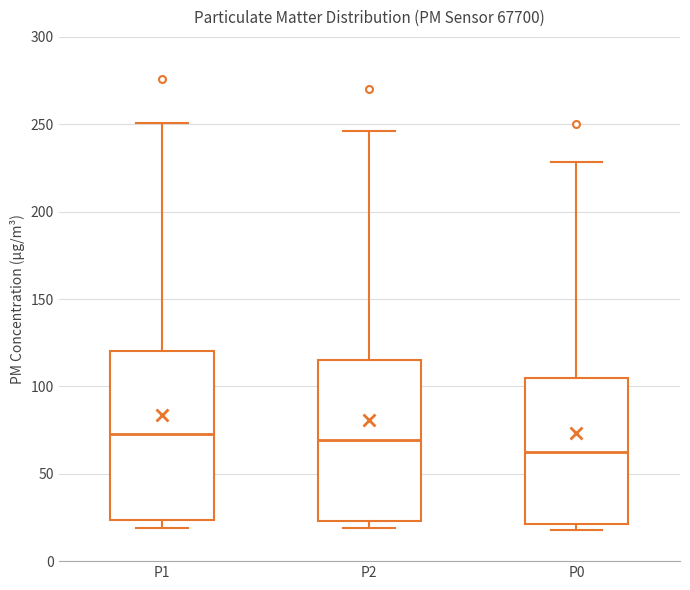

Reading left to right, transcribe this box plot: for each box, give where its median line is, the range the box spans, and where its two whiskers end, as read against the y-axis. The values are not printed on the chart, so give them approximately, as read against the axis.

P1: median 75, box 25 to 120, whiskers 20 to 250
P2: median 70, box 25 to 115, whiskers 20 to 245
P0: median 65, box 20 to 105, whiskers 20 (just below the box's lower edge) to 230